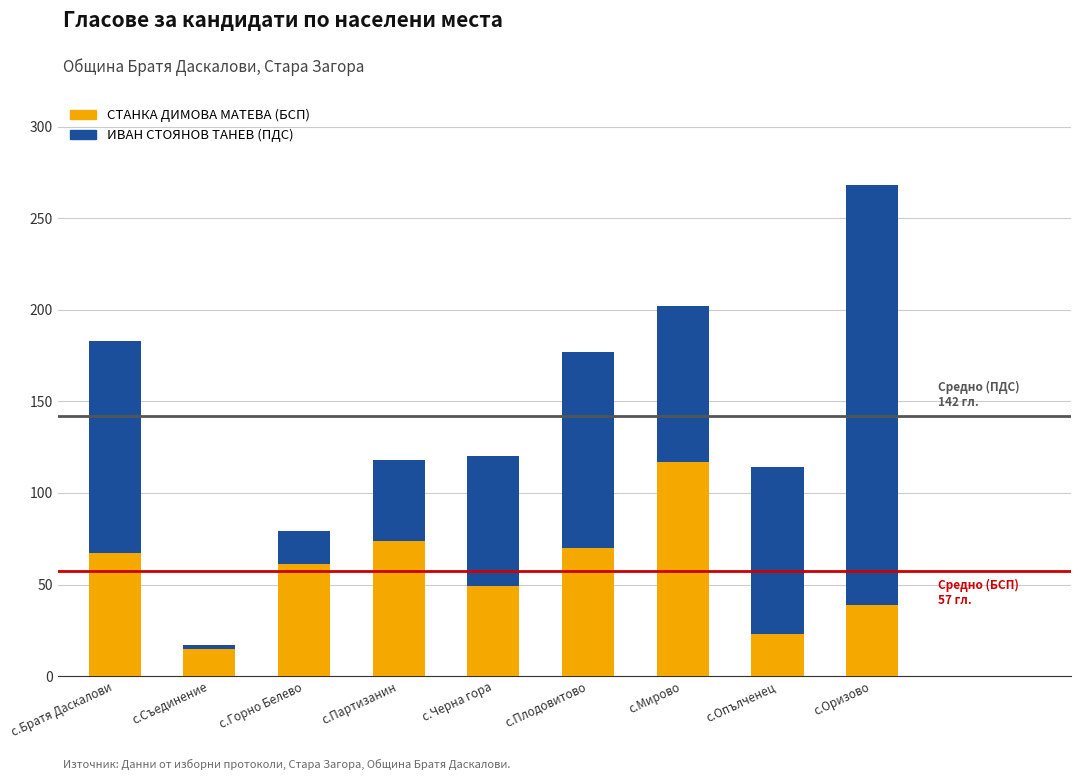

What position from the left is с.Мирово?

7